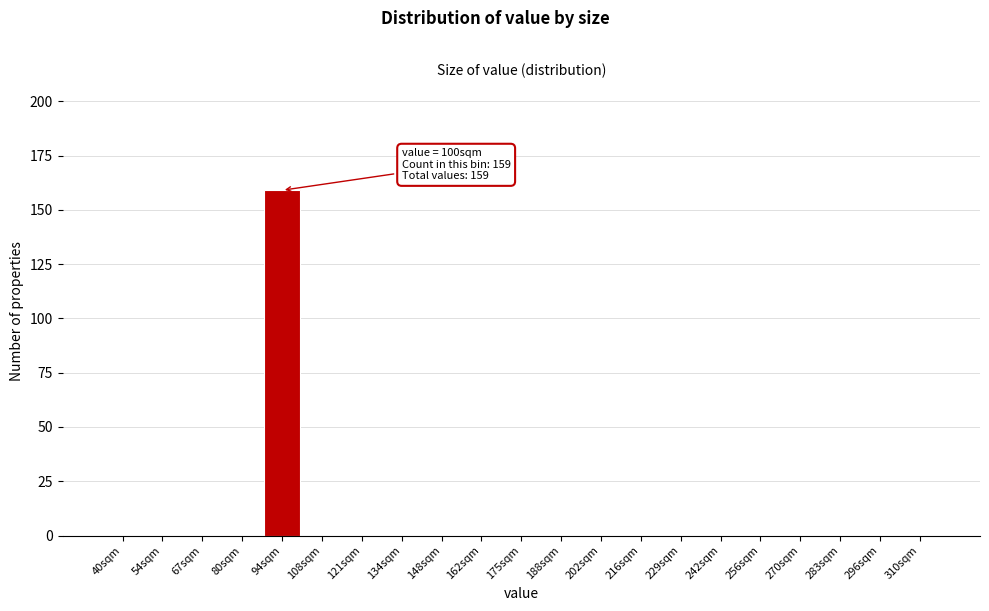

Reading left to right, list all the values displayed in this chart.

40sqm=0	54sqm=0	67sqm=0	80sqm=0	94sqm=159	108sqm=0	121sqm=0	134sqm=0	148sqm=0	162sqm=0	175sqm=0	188sqm=0	202sqm=0	216sqm=0	229sqm=0	242sqm=0	256sqm=0	270sqm=0	283sqm=0	296sqm=0	310sqm=0